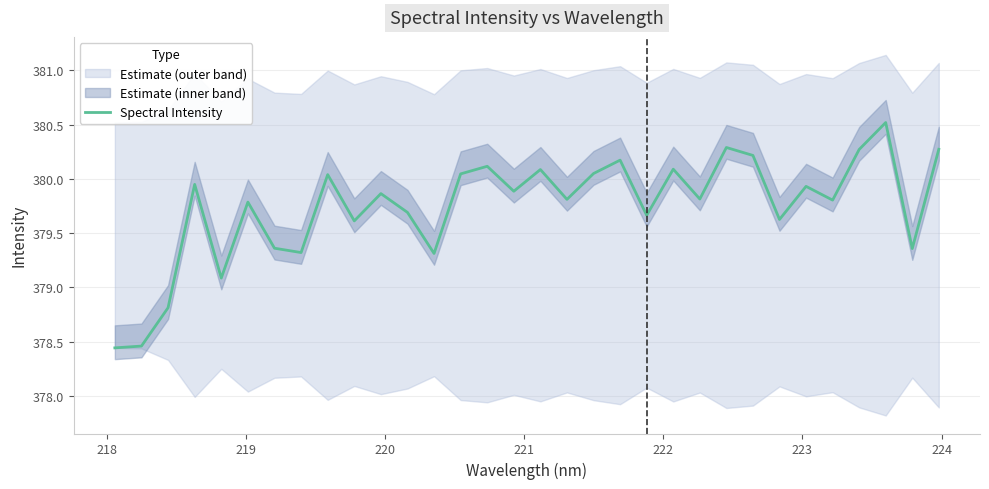

What is the highest value of the Spectral Intensity series?

380.5